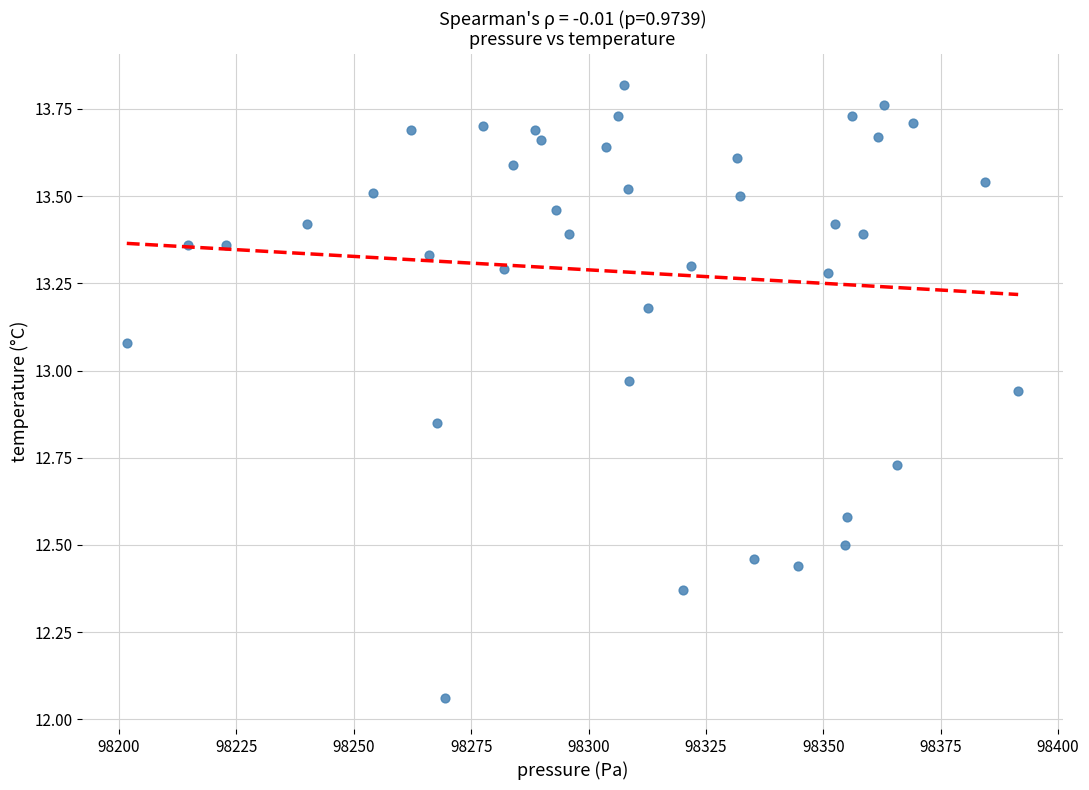

What is the range of Y values (max minus min)?

1.8